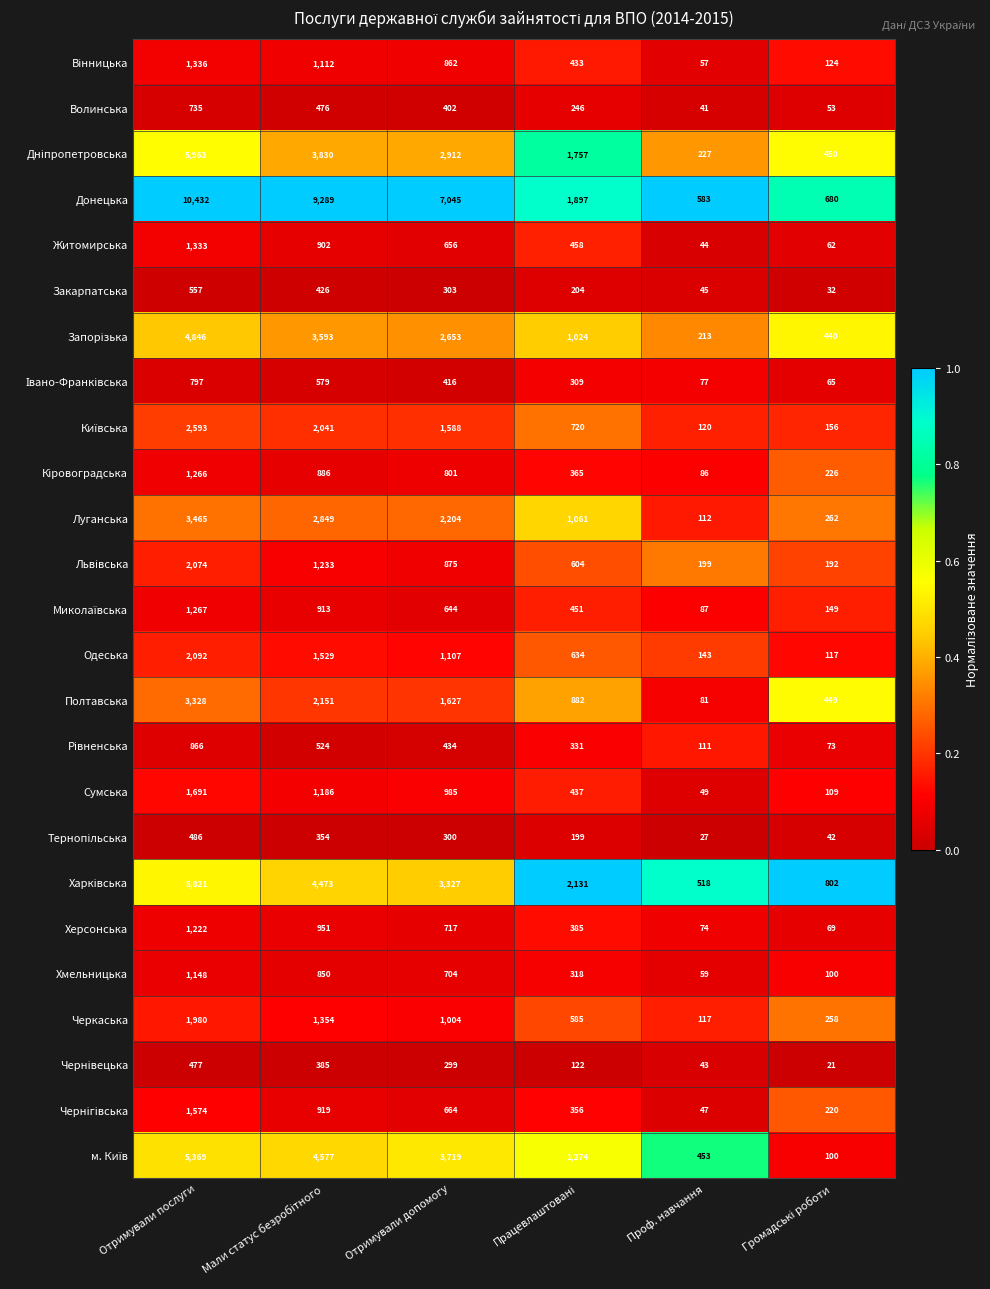

What is the sum of all Полтавська values?

8518